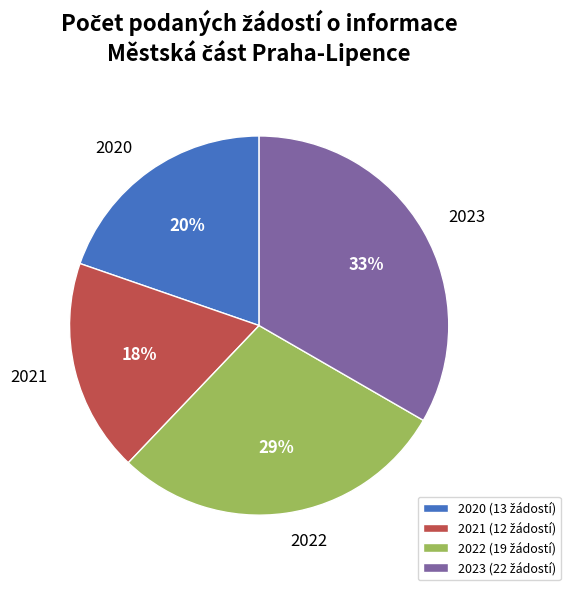

Between 2023 and 2021, which is larger?

2023